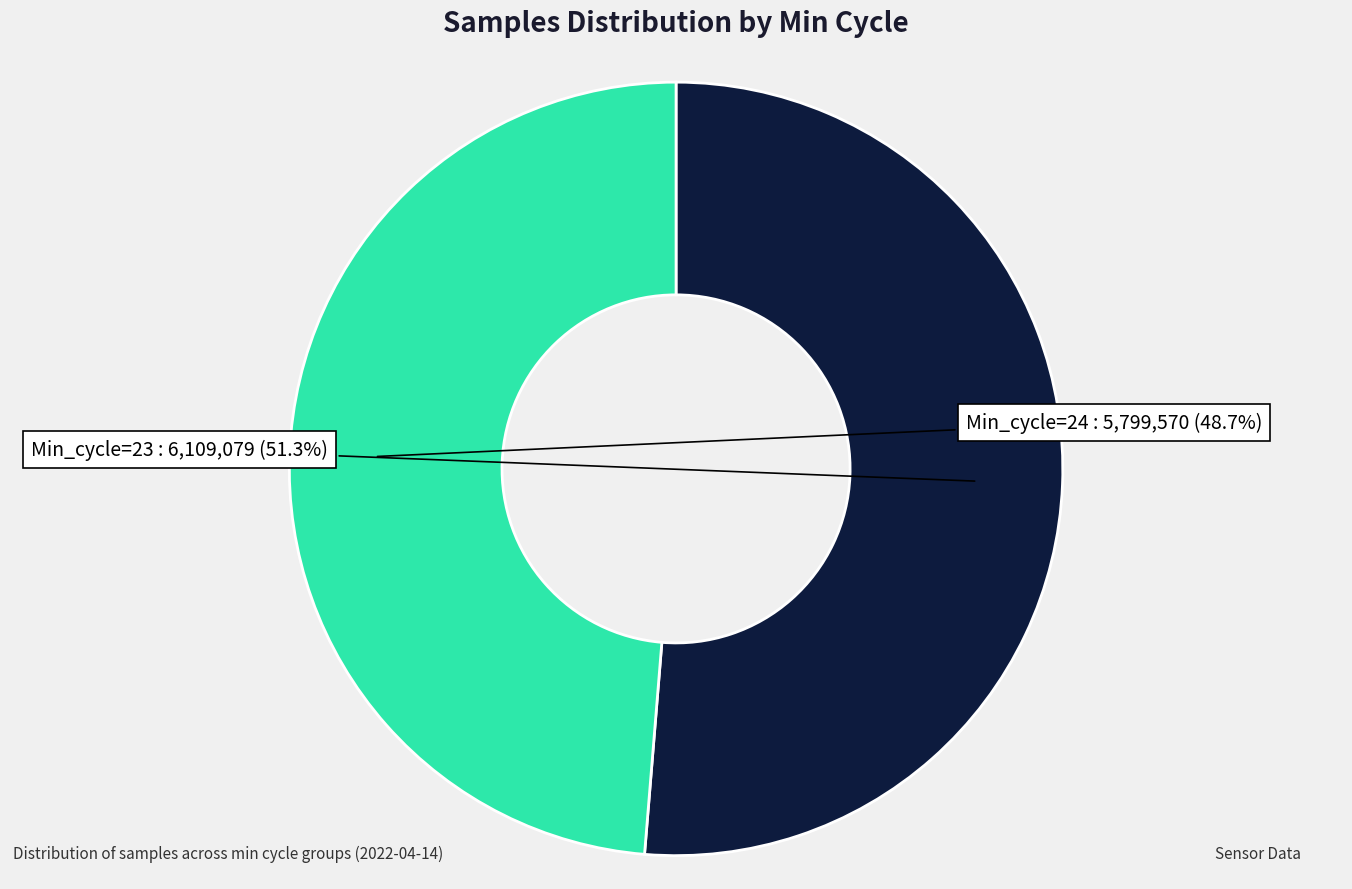

Does Min_cycle=24 represent more than half of the total?

No